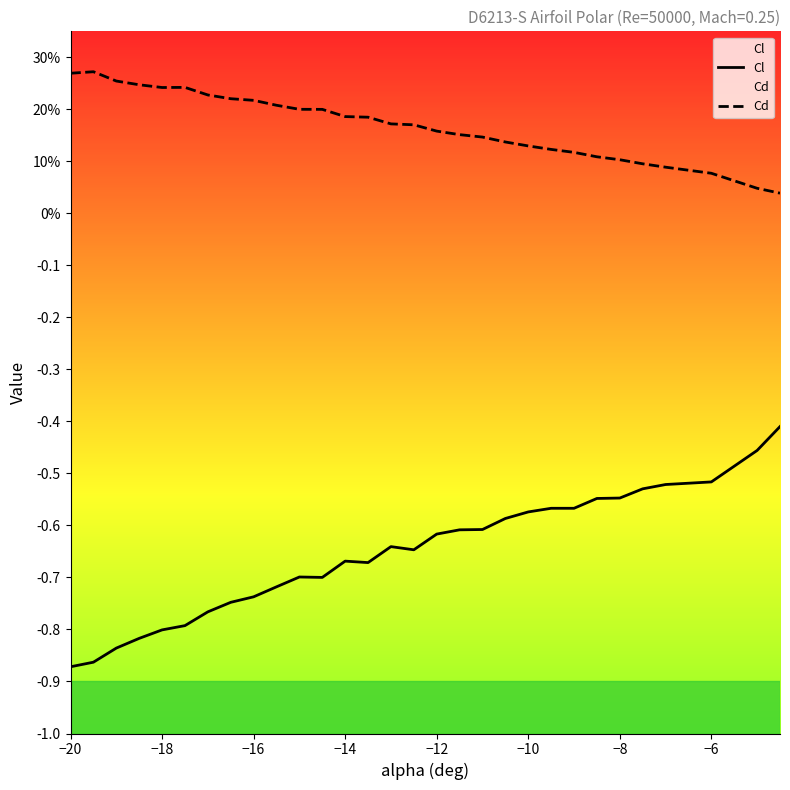

What is the smallest value displayed?

-0.9